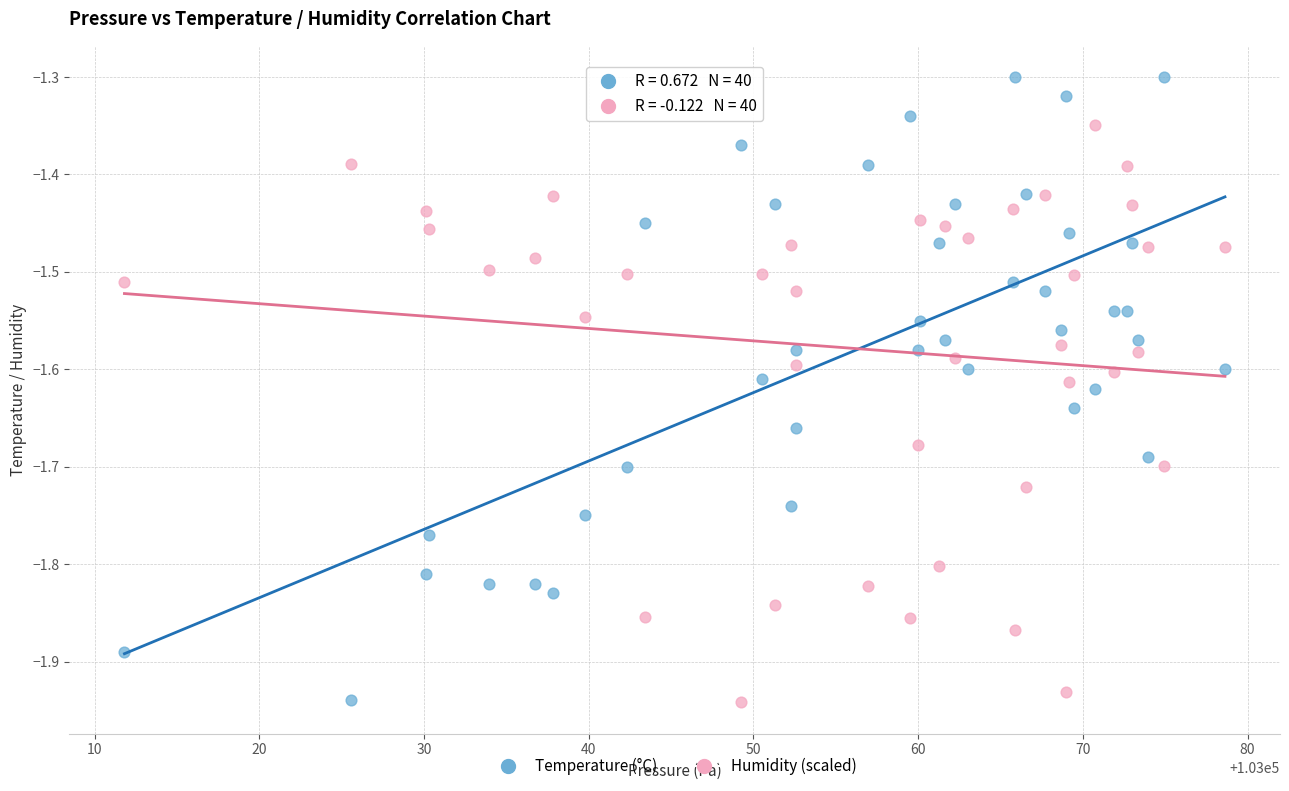

Across all data points, what is the range of X values (max minus min)?

66.8